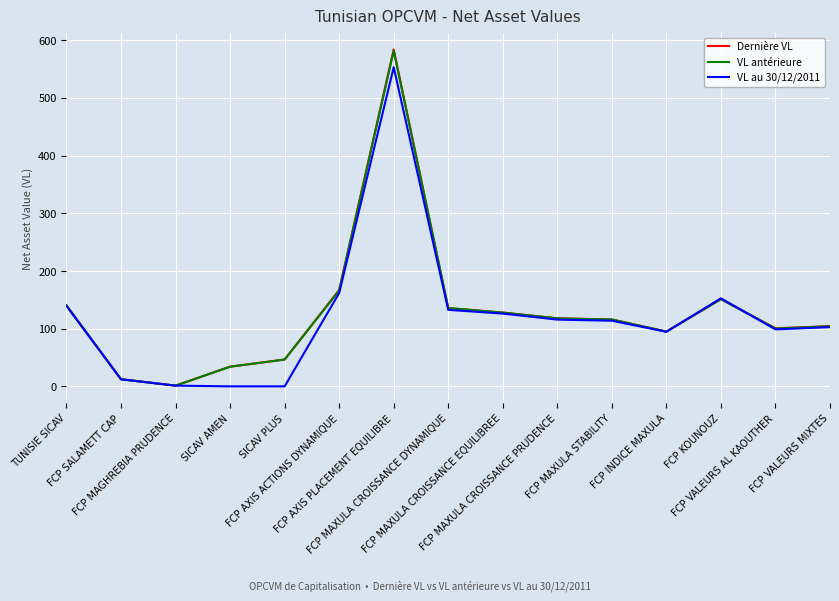

Which series has the widest spread of values?

Dernière VL